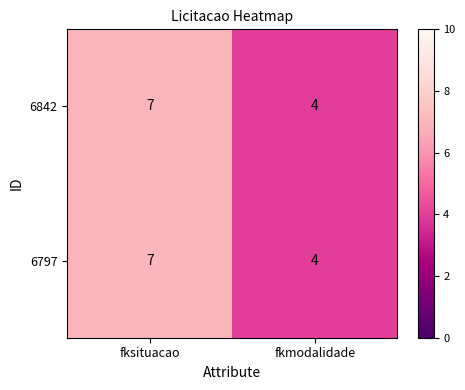

Reading left to right, what are all the values shown in this chart?

6842: 7	4
6797: 7	4